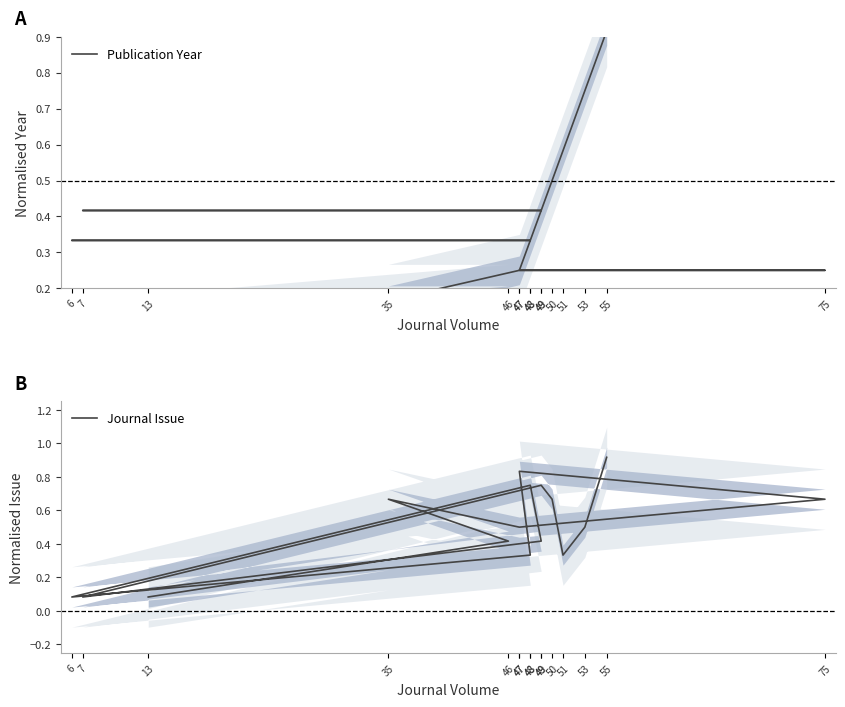

Reading left to right, what are all the values shown in this chart?

Publication Year: 0.1	0.2	0.2	0.2	0.2	0.2	0.3	0.3	0.3	0.4	0.4	0.4	0.5	0.6	0.8	0.9
Journal Issue: 0.1	0.4	0.7	0.5	0.7	0.8	0.3	0.1	0.8	0.4	0.1	0.8	0.7	0.3	0.5	0.9